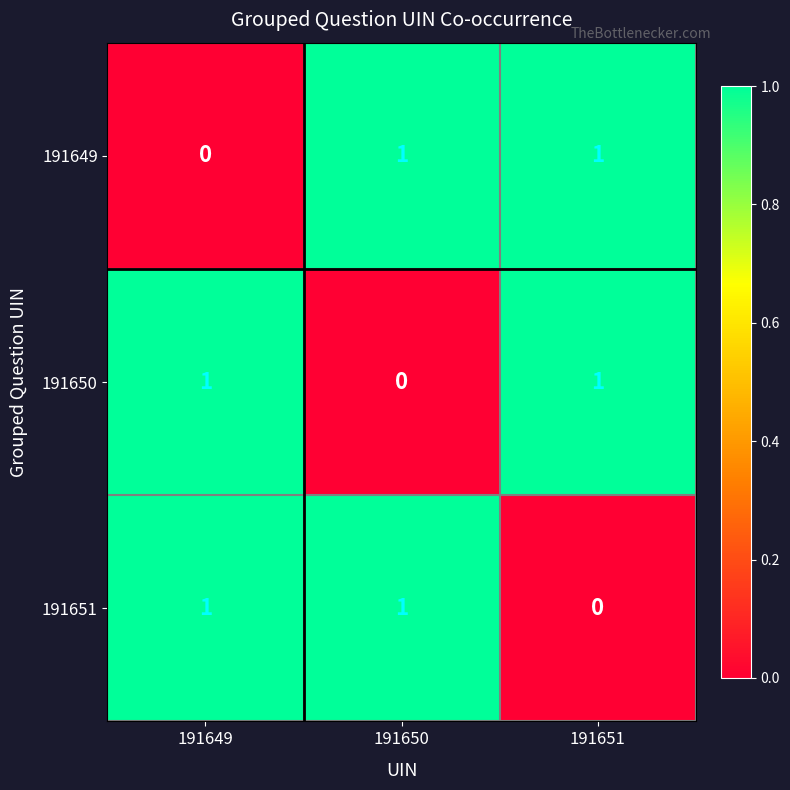

Reading left to right, extract all data points from this chart.

191649: 0	1	1
191650: 1	0	1
191651: 1	1	0